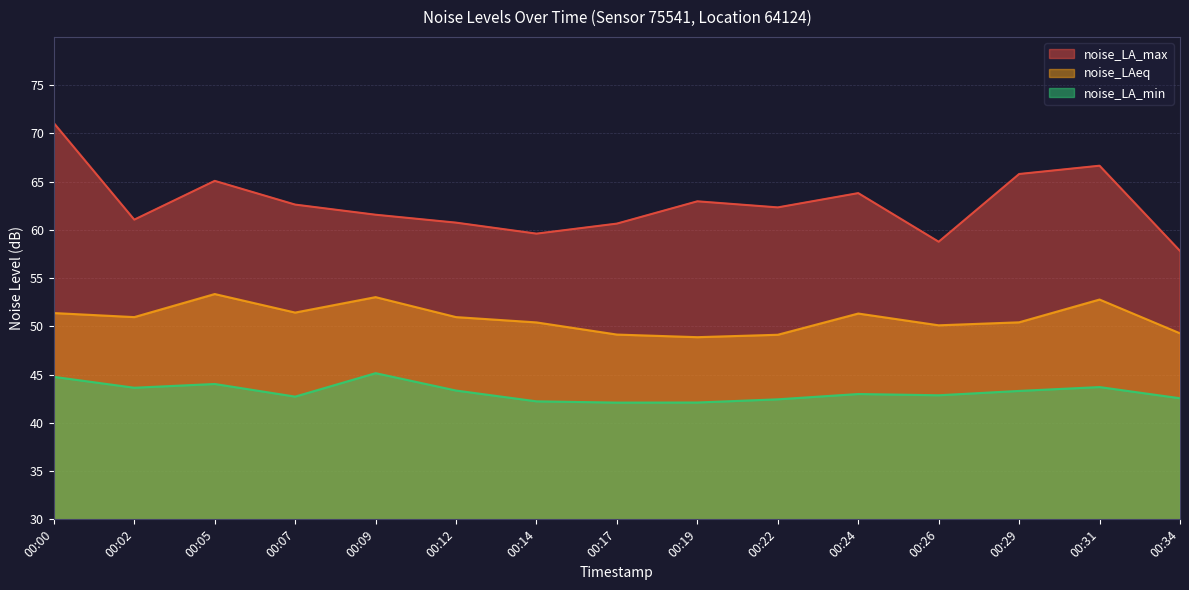

Rank the series at 00:12 from highest to lowest value.

noise_LA_max, noise_LAeq, noise_LA_min